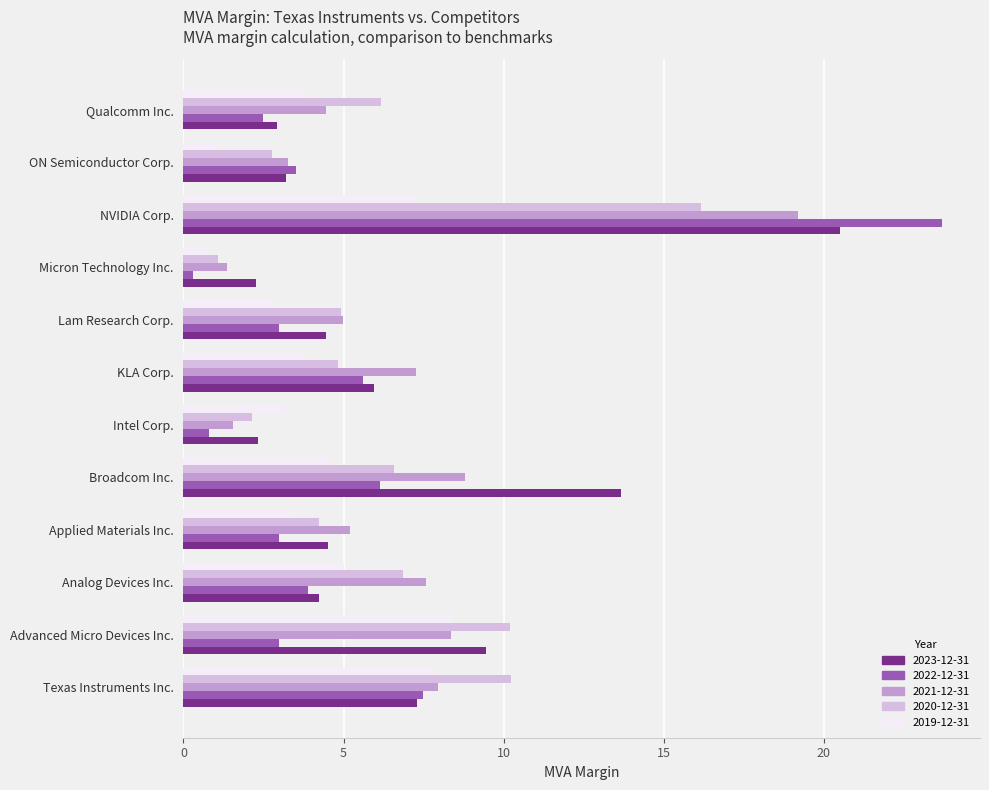

Is it true that 2022-12-31 equals 3.8 at Broadcom Inc.?

False